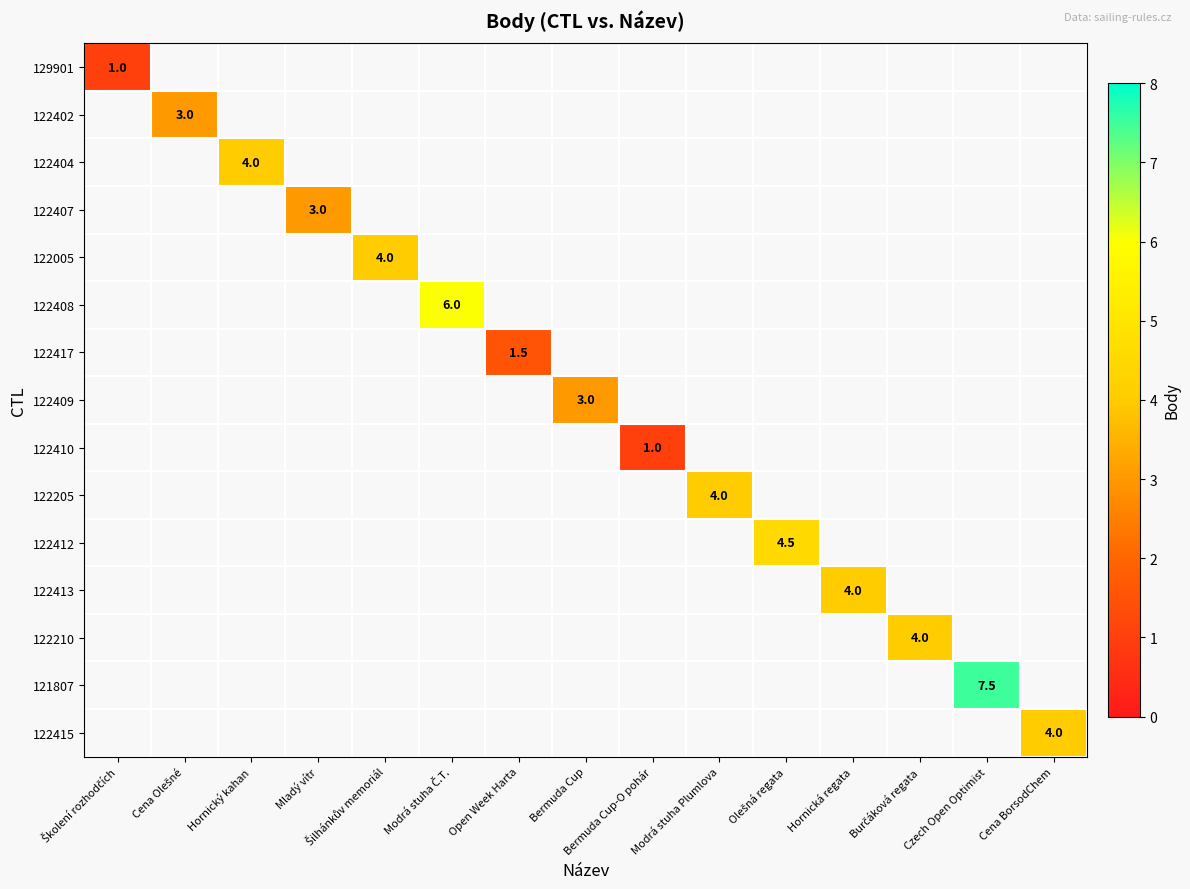

At which category does the chart reach its peak across all series?

Czech Open Optimist